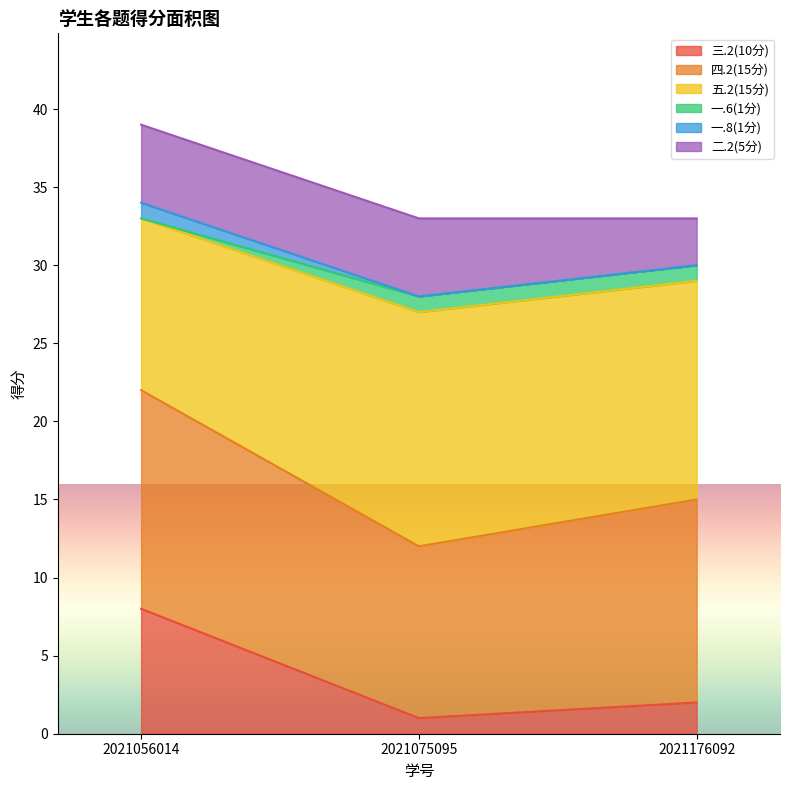

Rank the categories by 三.2(10分) value from lowest to highest.

2021075095, 2021176092, 2021056014